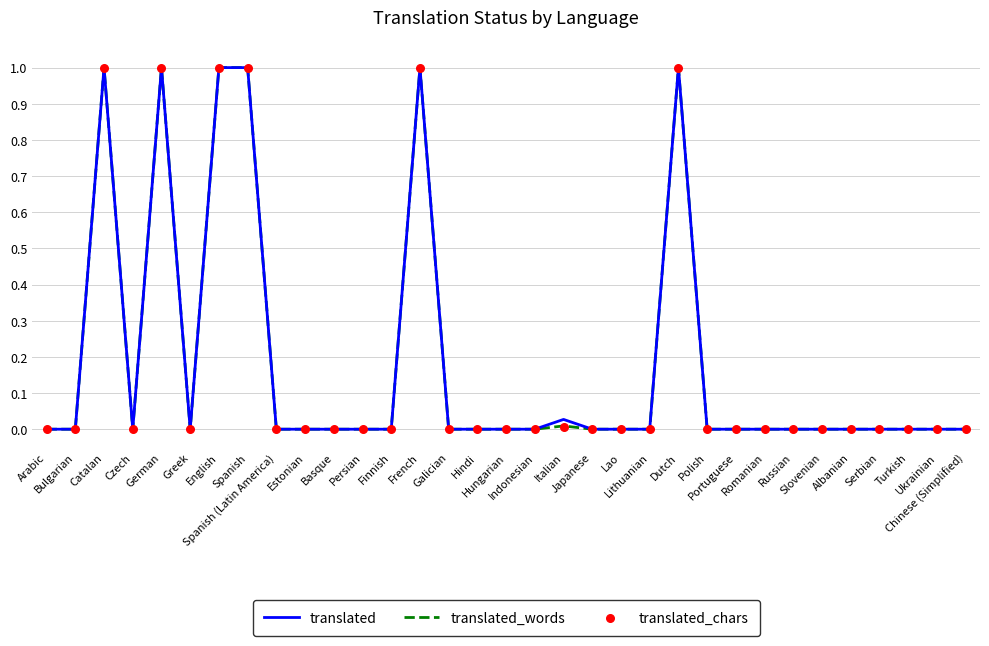

What are all the series names shown in the legend?

translated, translated_words, translated_chars